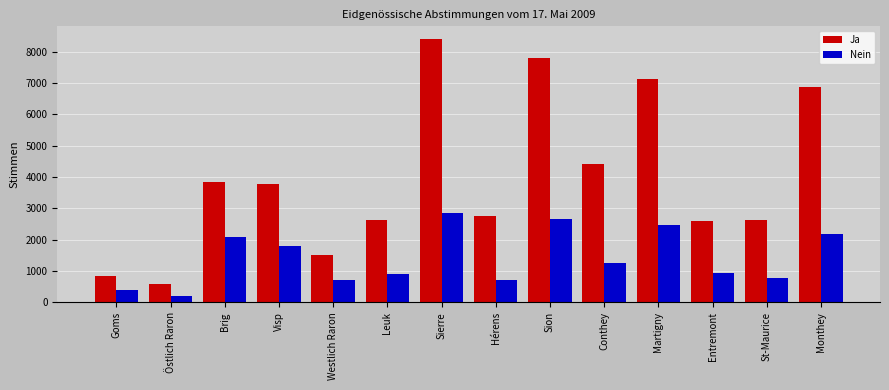

True or false: Nein has a value of 495 at Leuk.

False